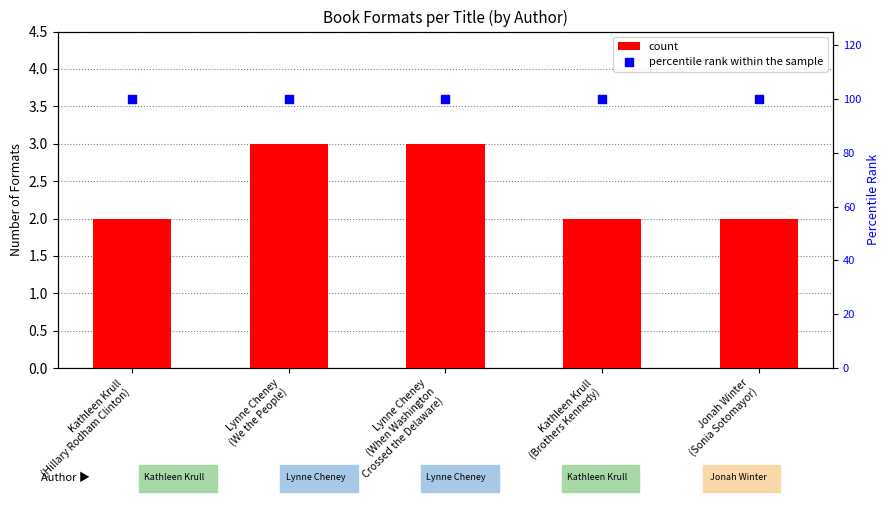

Which series contains the lowest Y value?

count